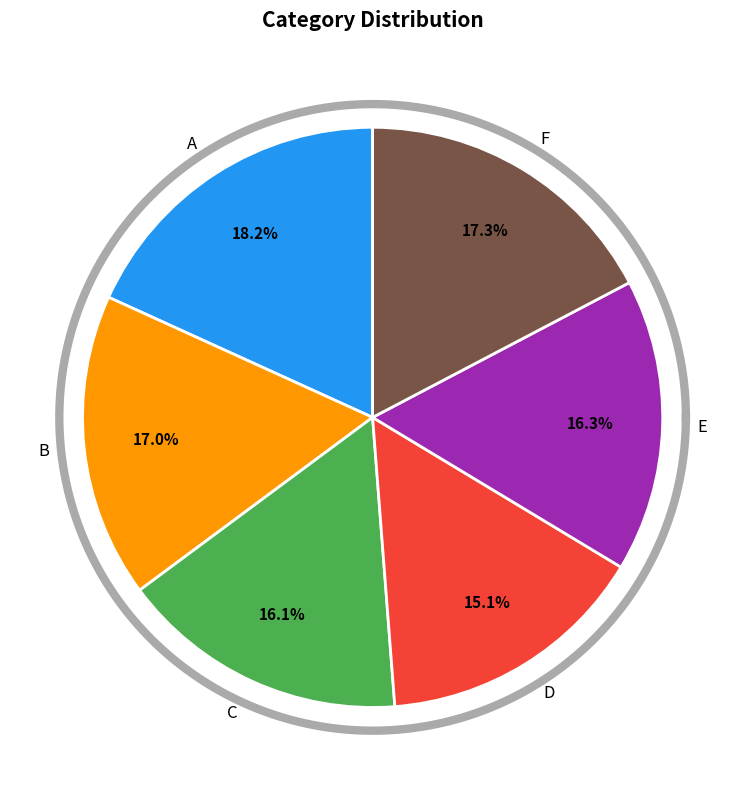

Is A the majority of the pie?

No